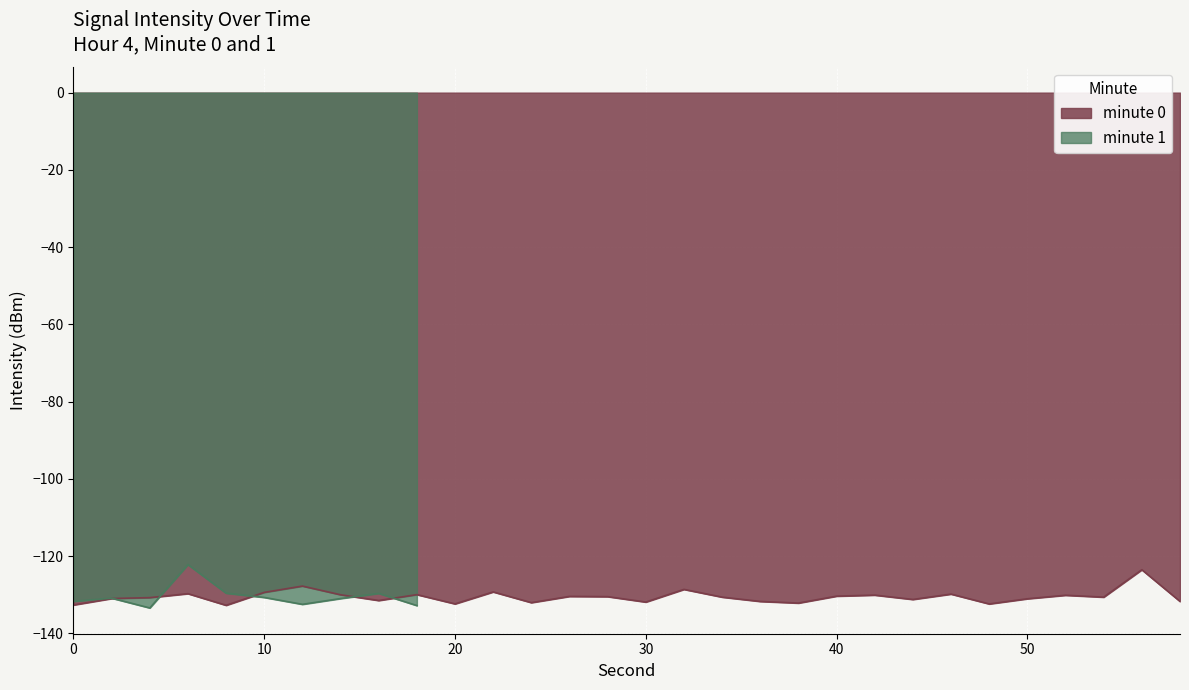

Is the value of intensity_min at 4 greater than the value of intensity_max at 8?

No